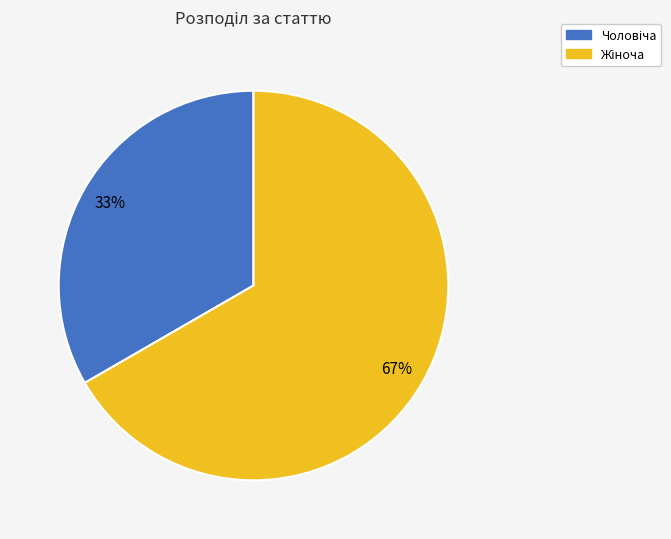

How many slices are in this pie chart?

2